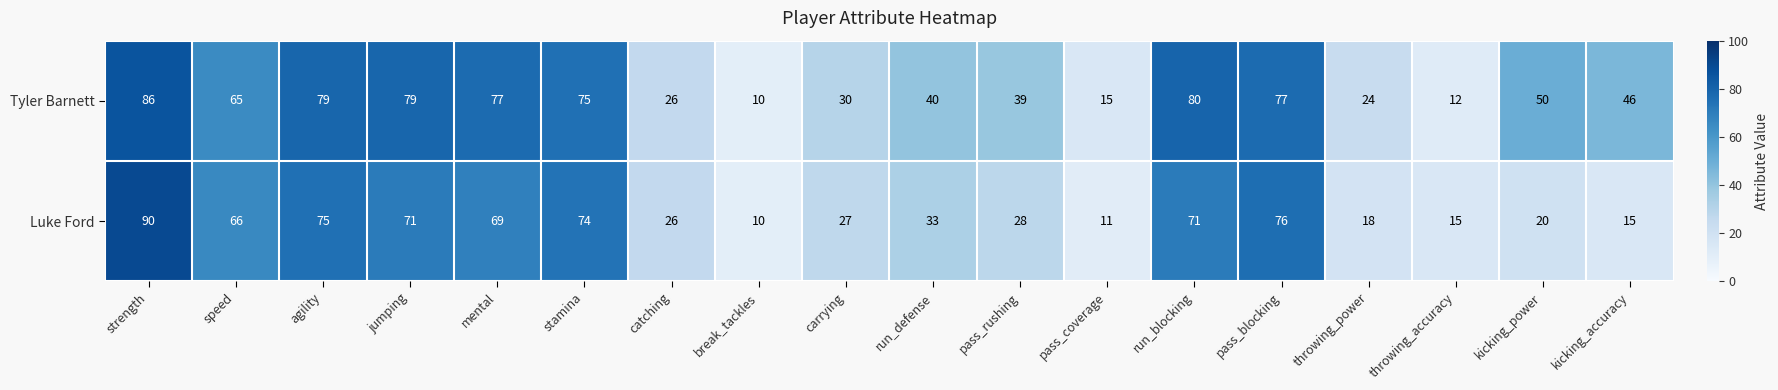

What is the smallest value displayed?

10